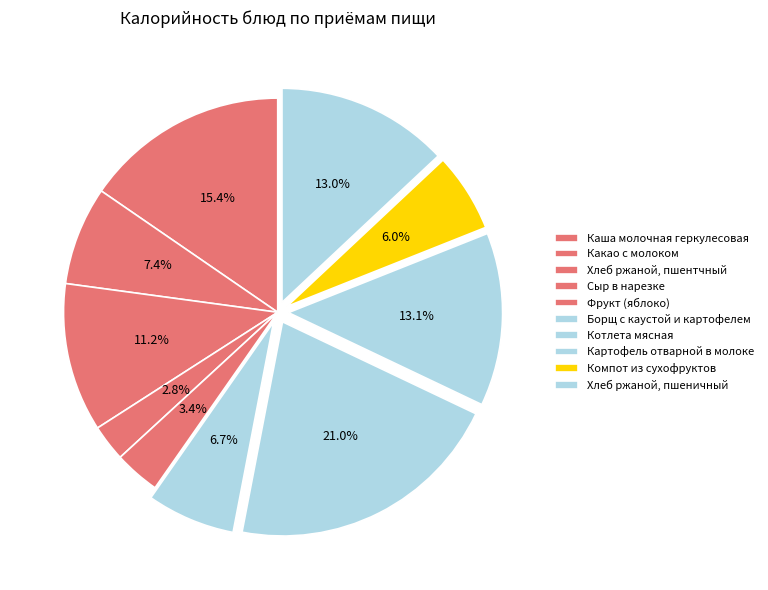

Which slice is the largest?

Котлета мясная